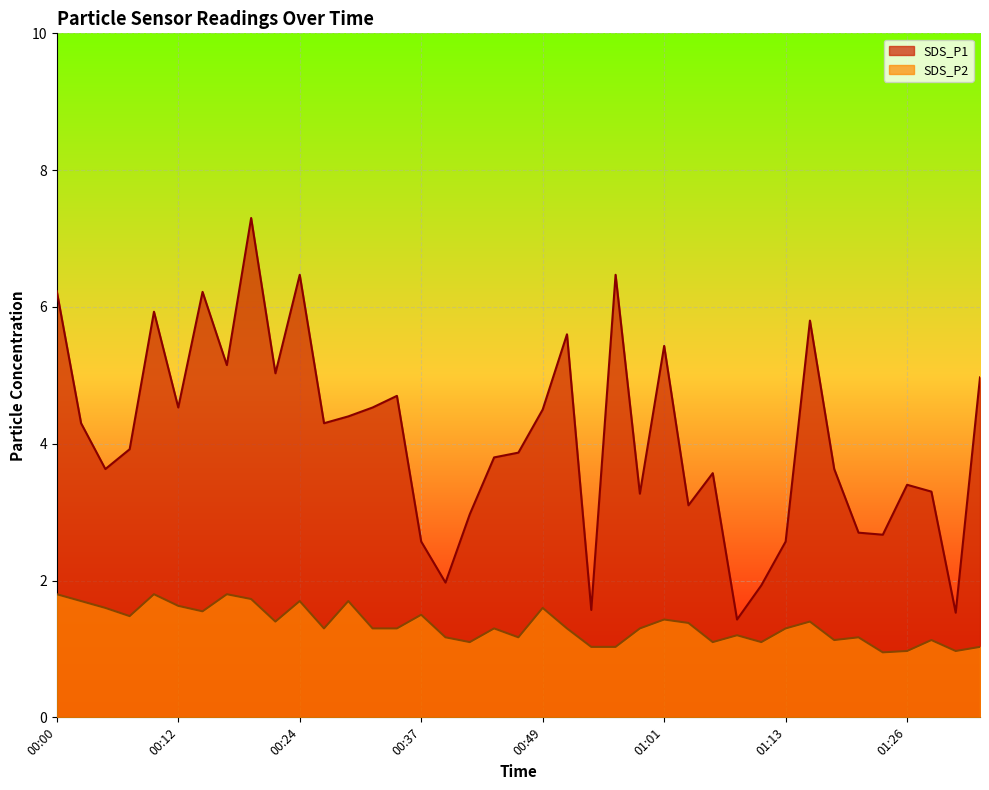

What is the minimum value for SDS_P2?

0.9